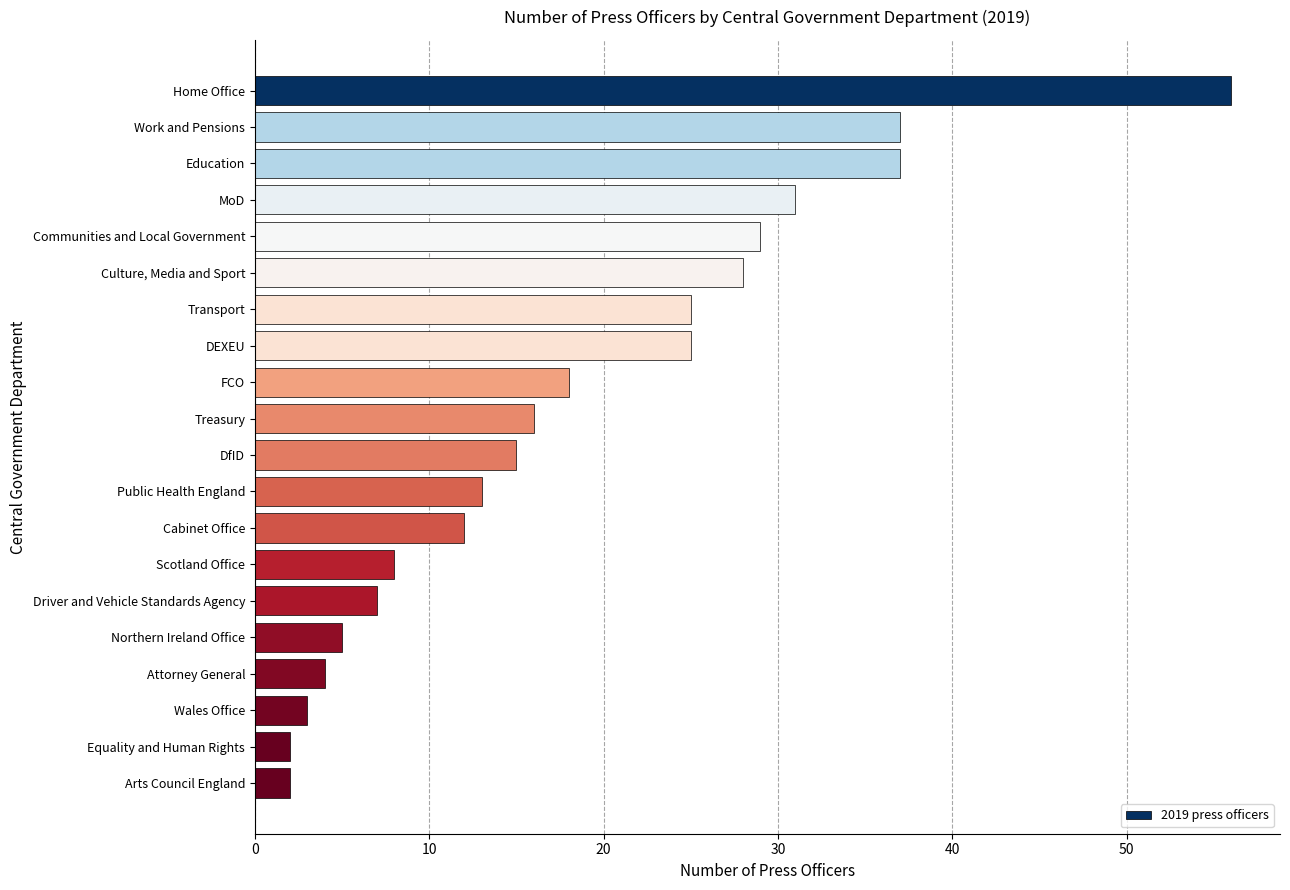

Reading top to bottom, transcribe all the data shown in this chart.

Home Office=56	Work and Pensions=37	Education=37	MoD=31	Communities and Local Government=29	Culture, Media and Sport=28	Transport=25	DEXEU=25	FCO=18	Treasury=16	DfID=15	Public Health England=13	Cabinet Office=12	Scotland Office=8	Driver and Vehicle Standards Agency=7	Northern Ireland Office=5	Attorney General=4	Wales Office=3	Equality and Human Rights=2	Arts Council England=2